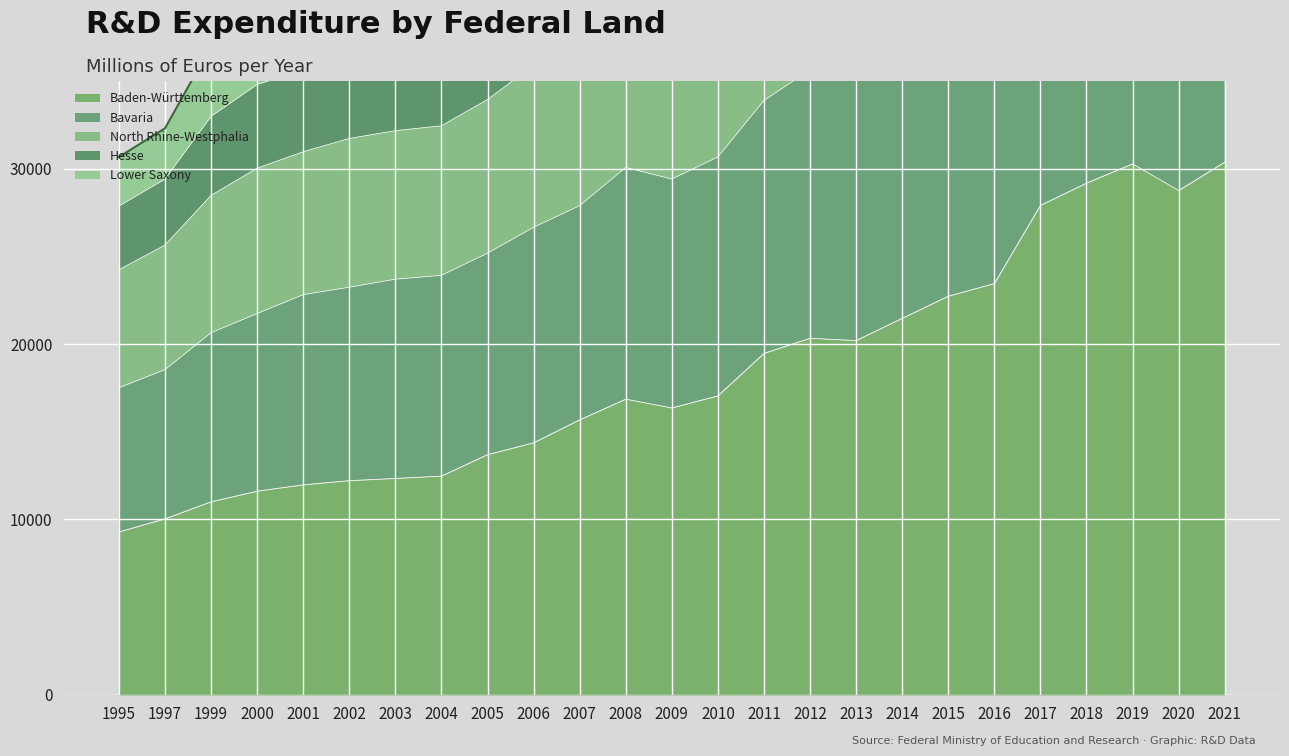

True or false: Bavaria and Baden-Württemberg cross at least once.

False